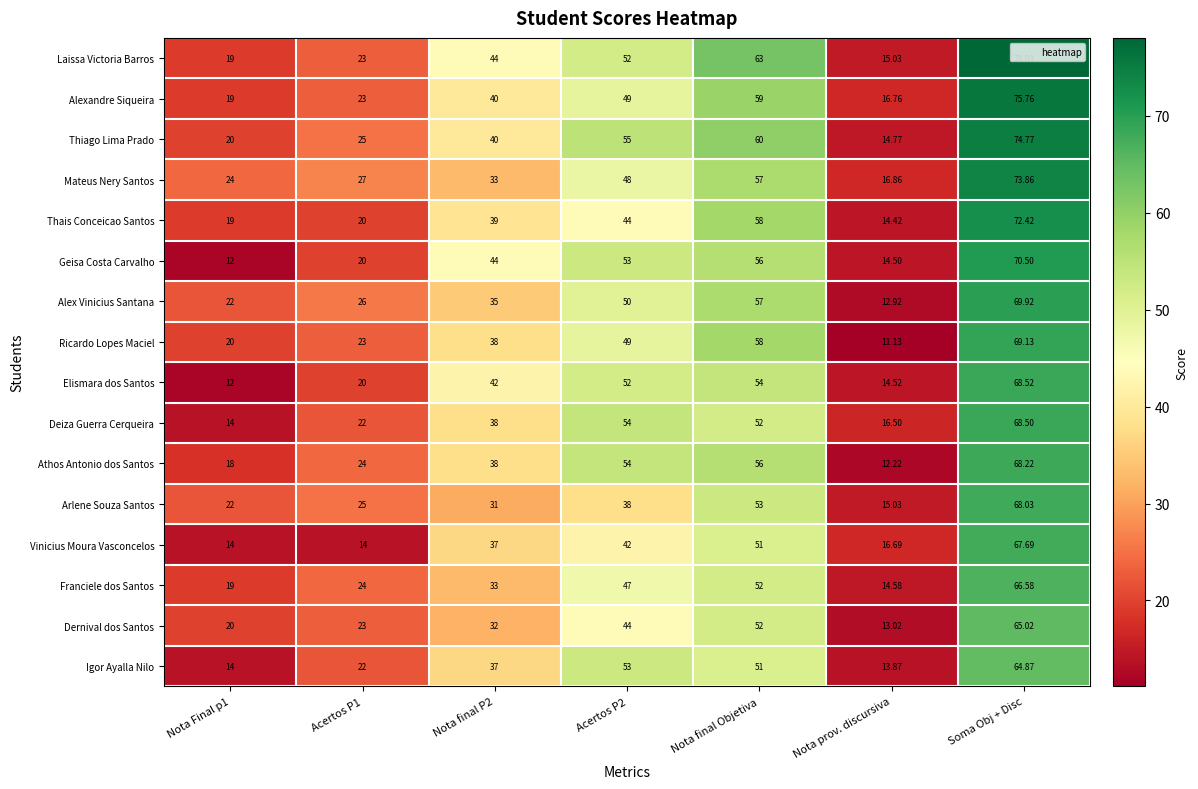

Which label corresponds to the largest value in the chart?

Soma Obj + Disc